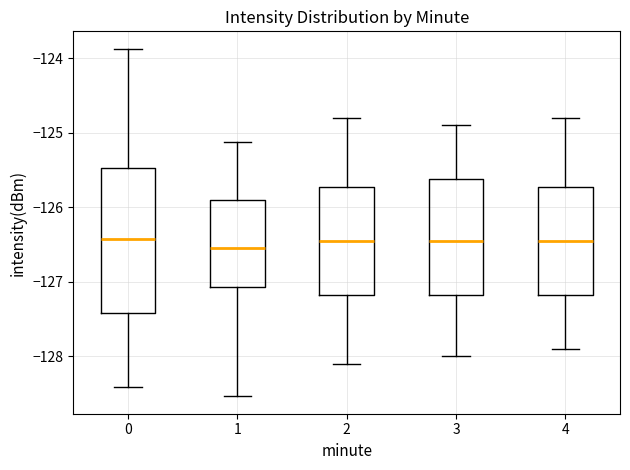

Which box is the tallest, from its lower edge to its upper edge?

0